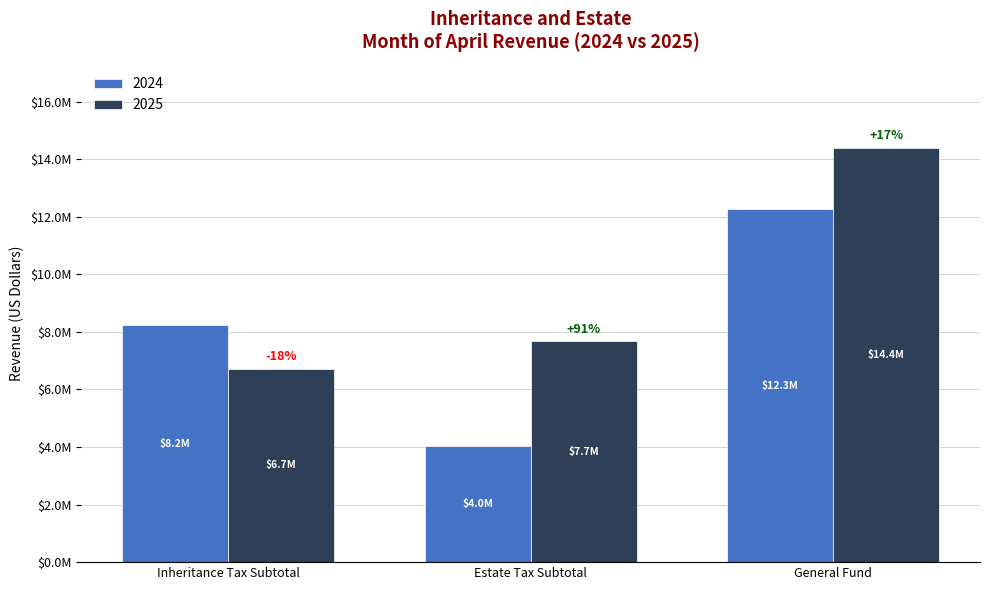

What is the greatest value displayed?

14395349.4